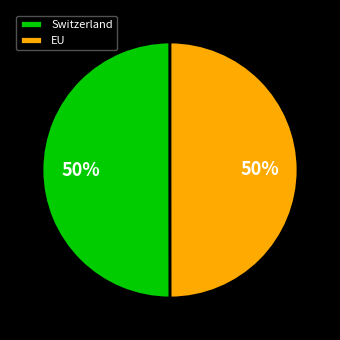

Is it true that Switzerland is 50% of the pie?

True